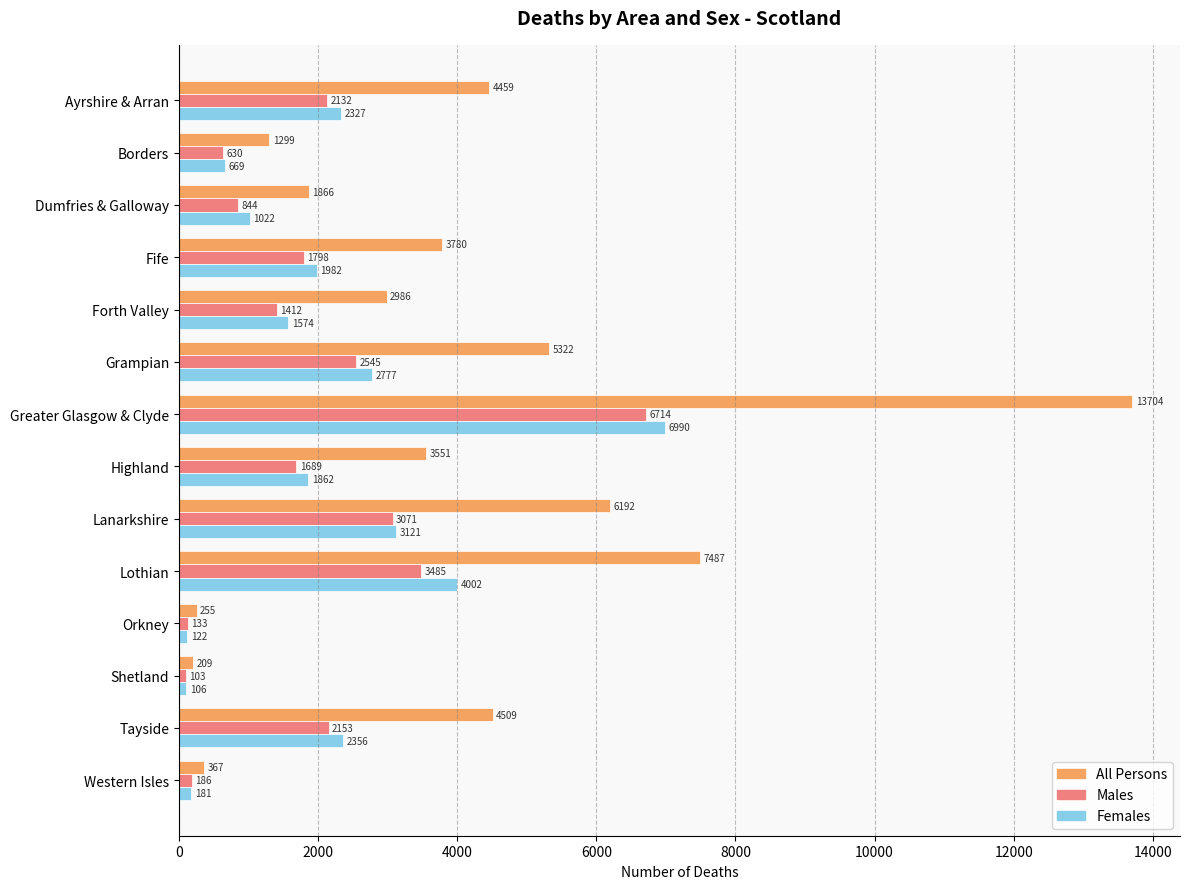

Which series has the widest spread of values?

All Persons